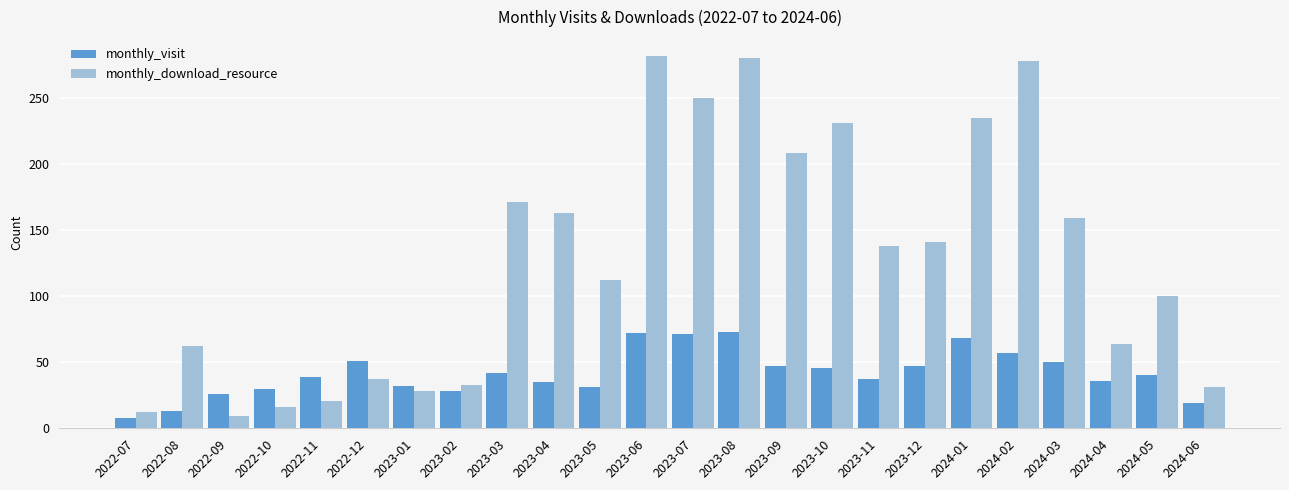

At 2023-10, list the series in order from largest to smallest.

monthly_download_resource, monthly_visit